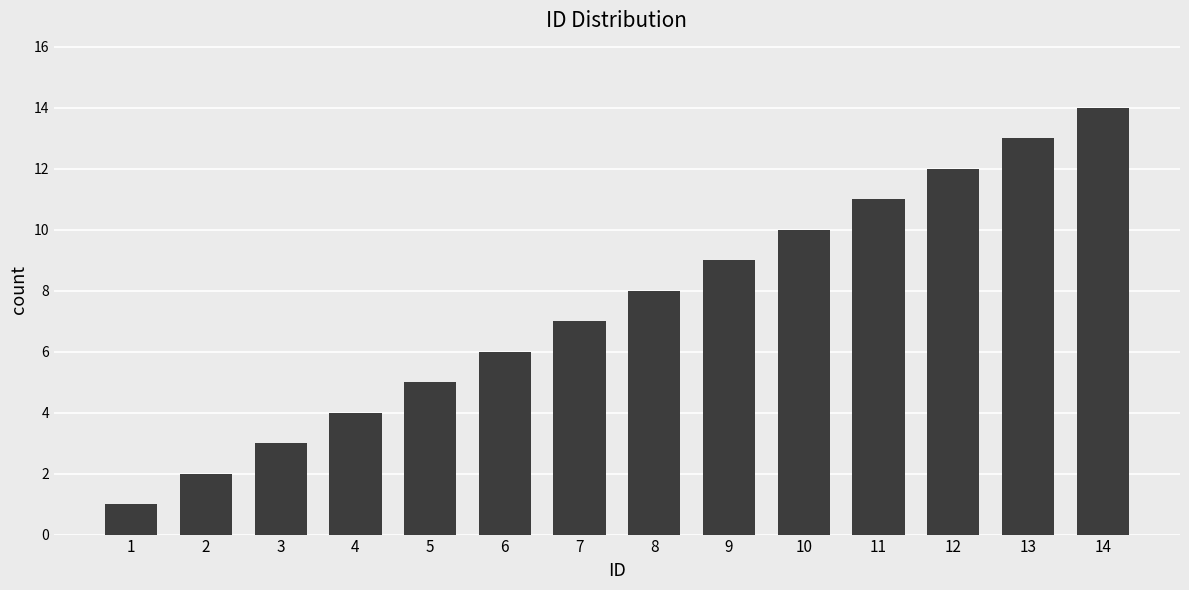

What is the difference between the values at 4 and 5?

1